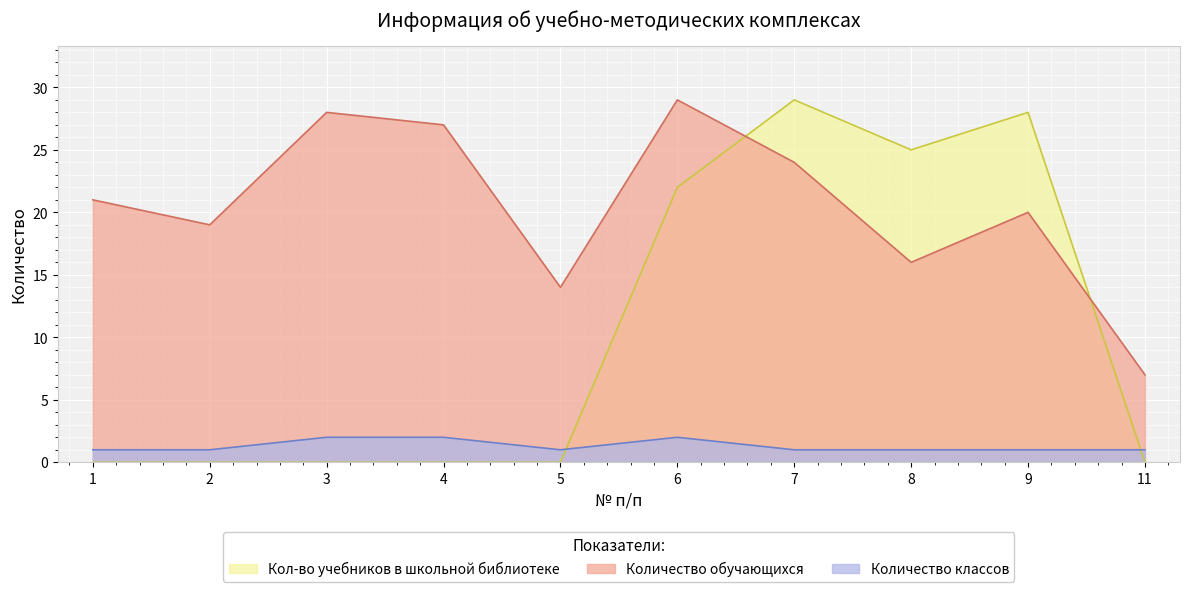

Which has a higher value, 4 or 5?

4